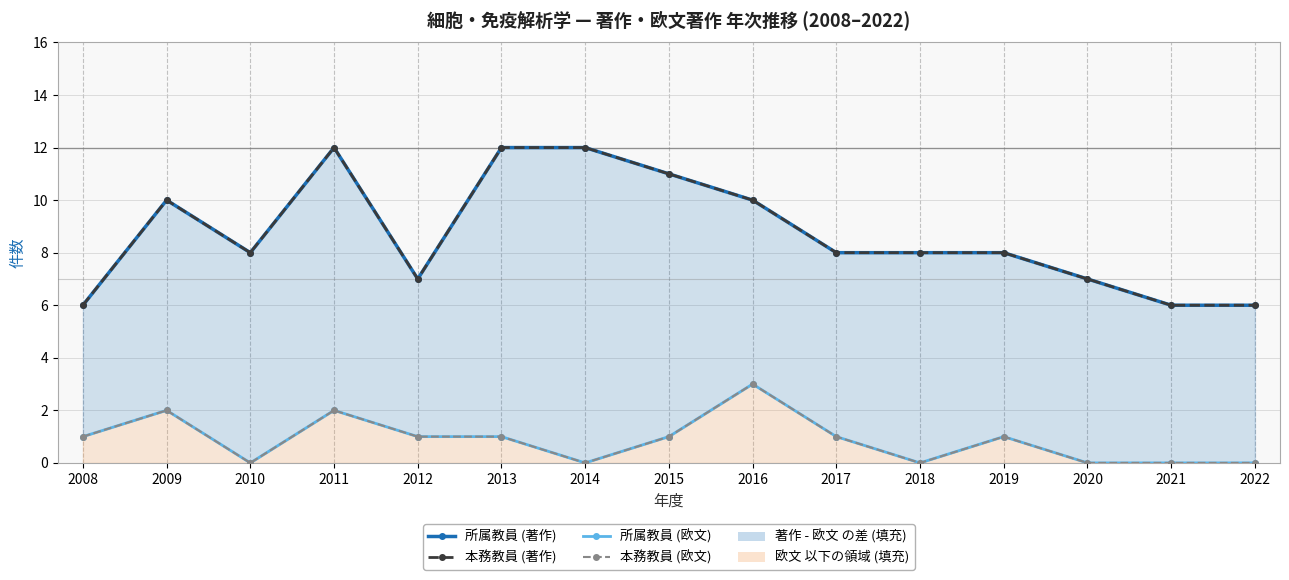

True or false: 本務教員 (欧文) has more than 2 interior local peaks.

True